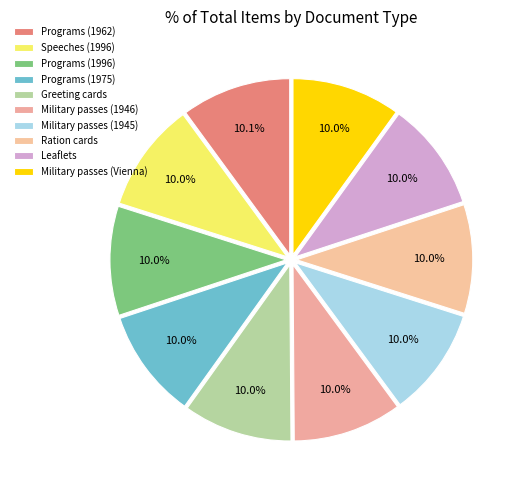

Count the number of slices in the pie.

10